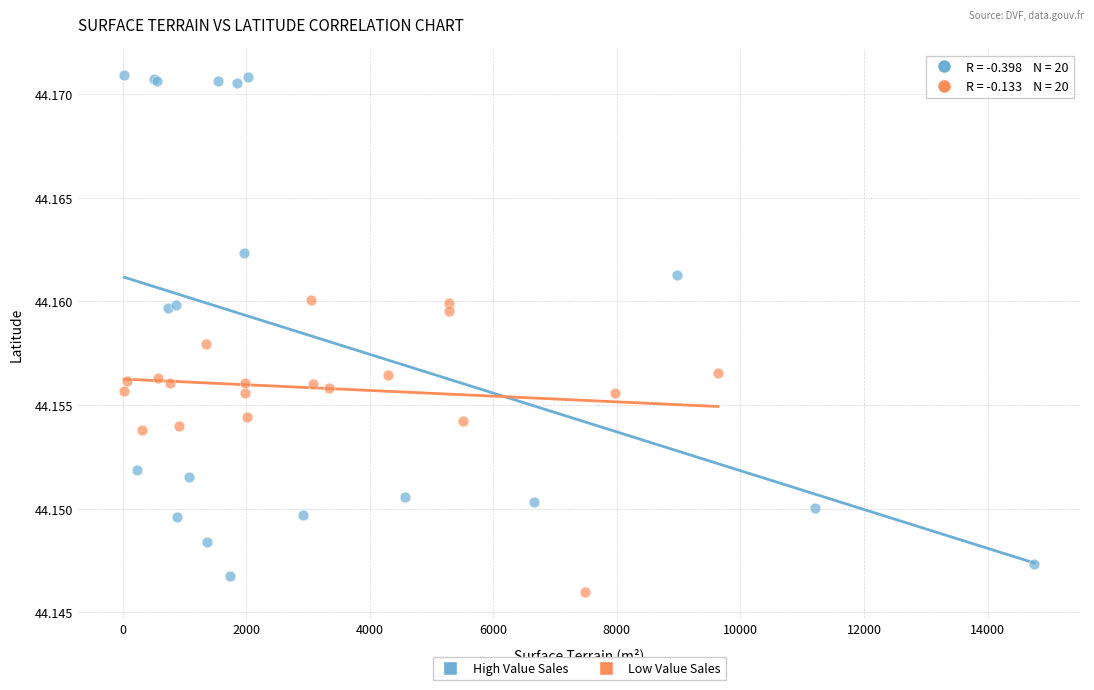

Which series has the widest spread of Y values?

High Value Sales